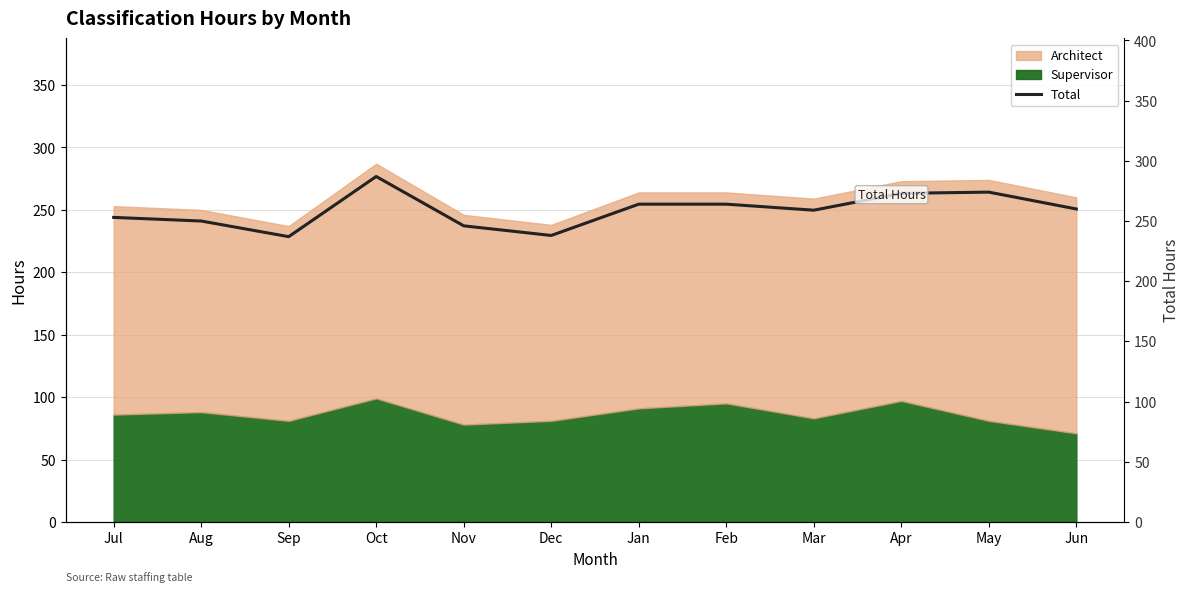

Which has a higher value, Oct or Jun?

Oct